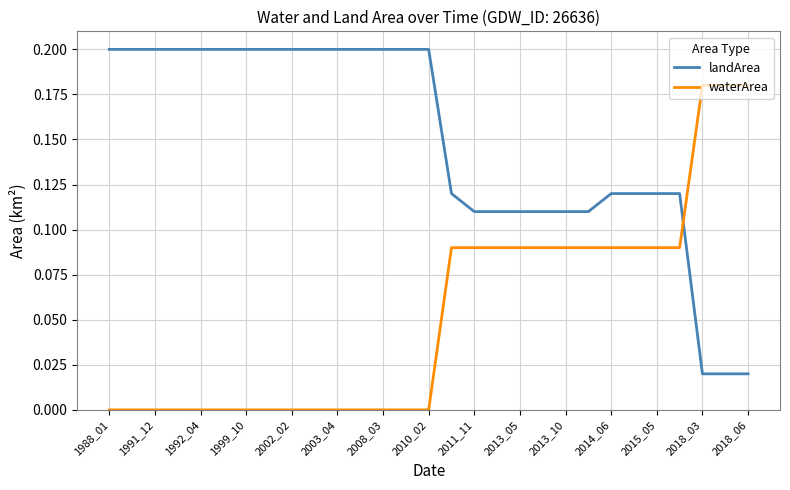

List the series in order of their peak value, lowest first.

waterArea, landArea